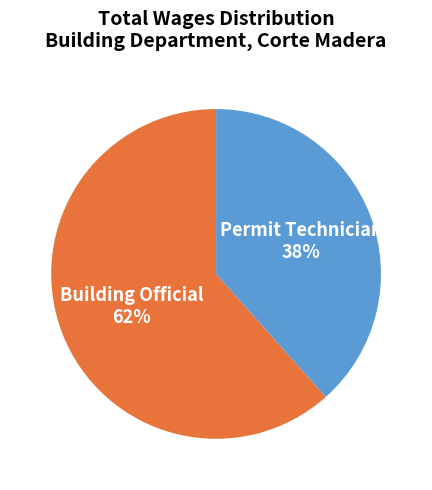

To the nearest percent, what is the average slice percentage?

50%